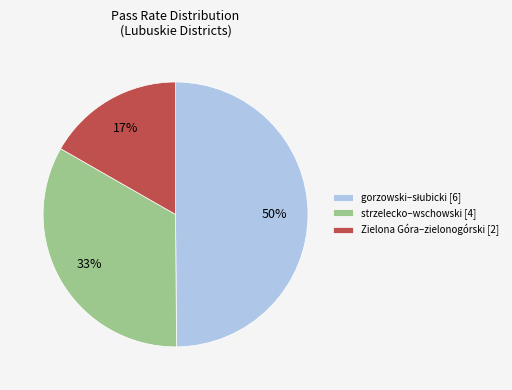

Is Zielona Góra–zielonogórski [2] the majority of the pie?

No